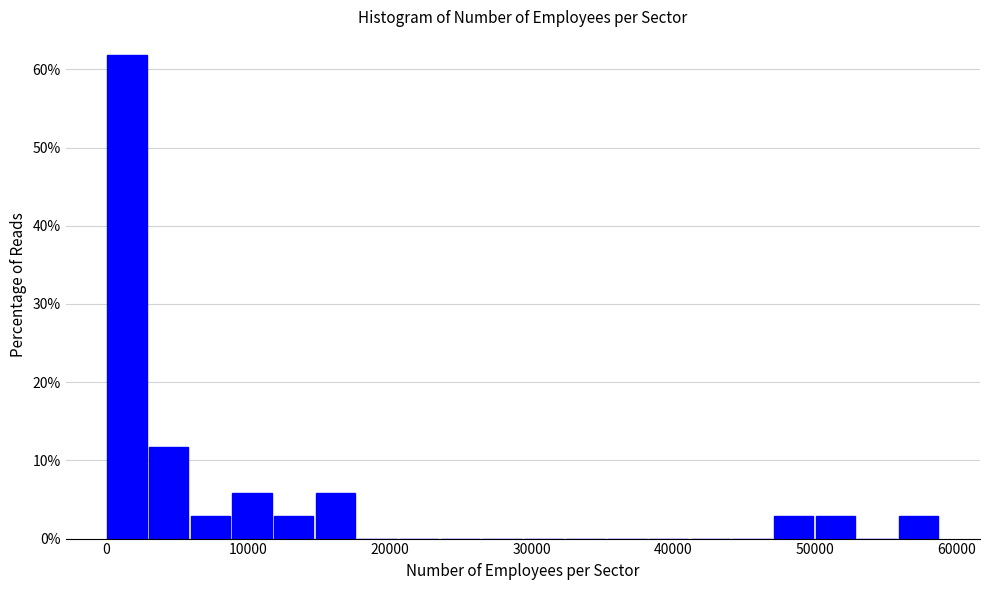

Around what value on the x-axis is the tallest bar? Give the approximate position of its centre, as read against the axis.

1000